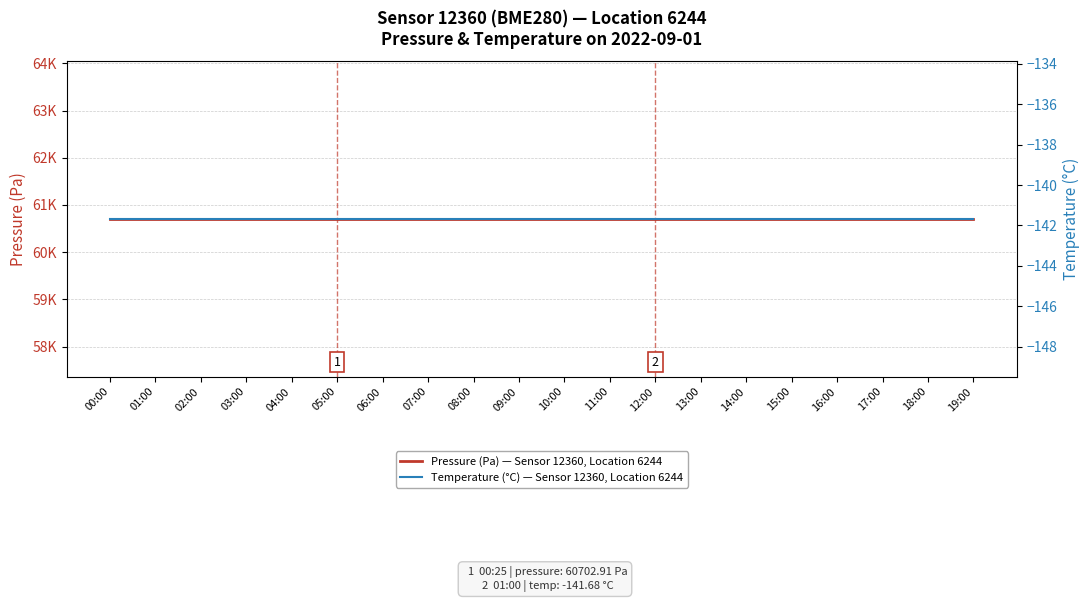

Which series has the largest total across all categories?

Pressure (Pa) — Sensor 12360, Location 6244